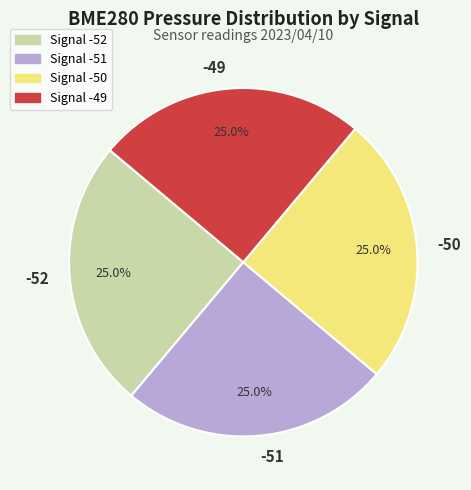

Is there a majority slice in this chart?

No